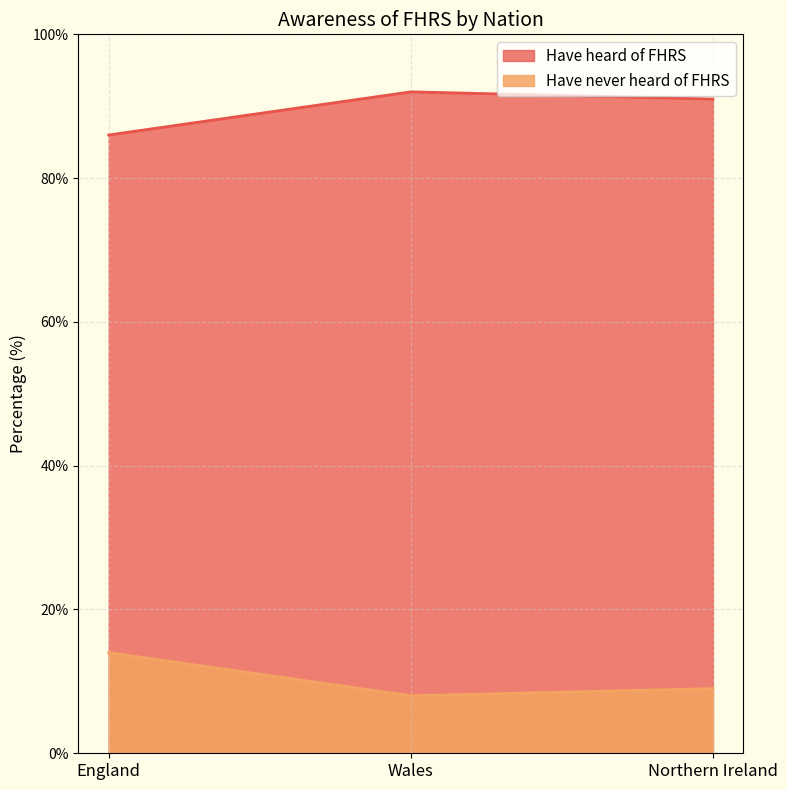

Which label corresponds to the smallest value in the chart?

Wales